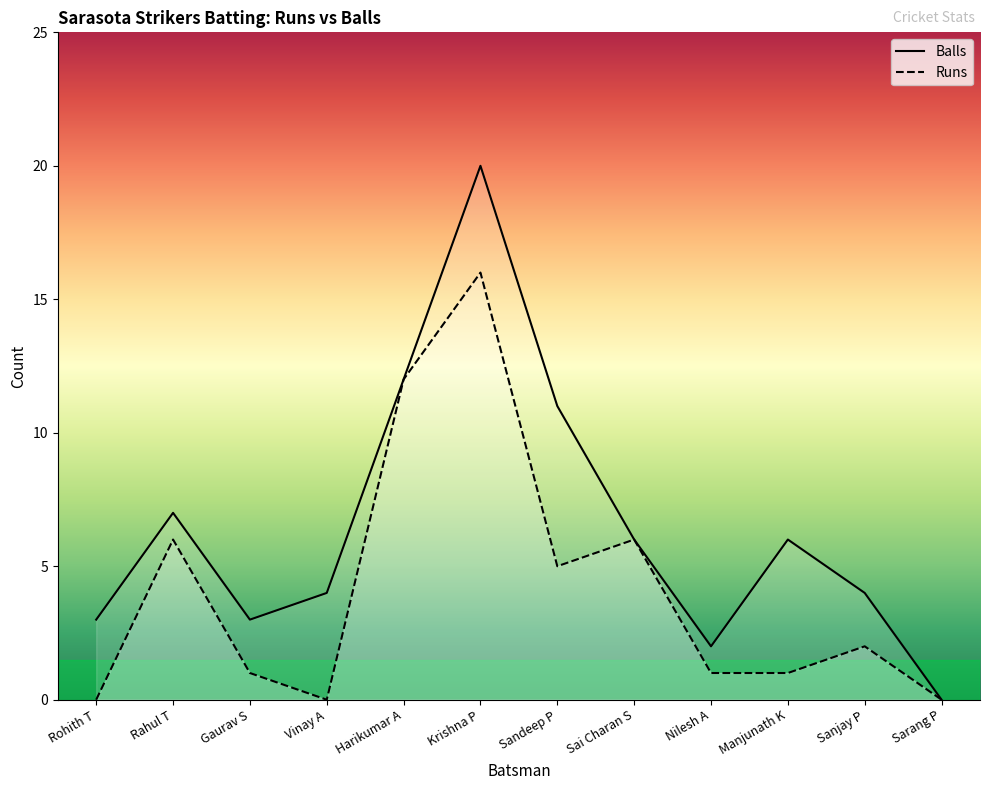

At how many categories does at least one series exceed 19?

1